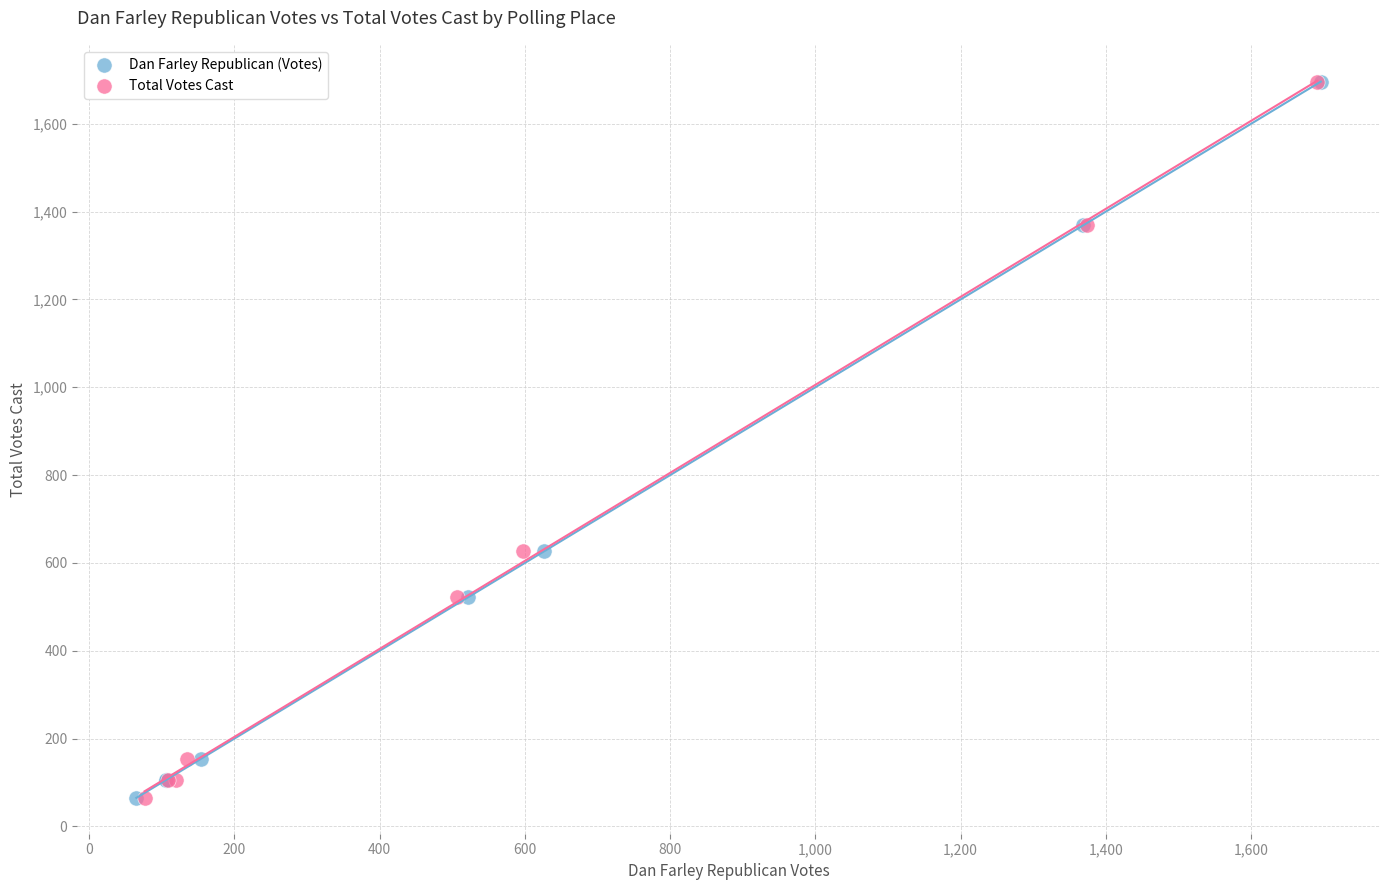

What are all the series names shown in the legend?

Dan Farley Republican (Votes), Total Votes Cast